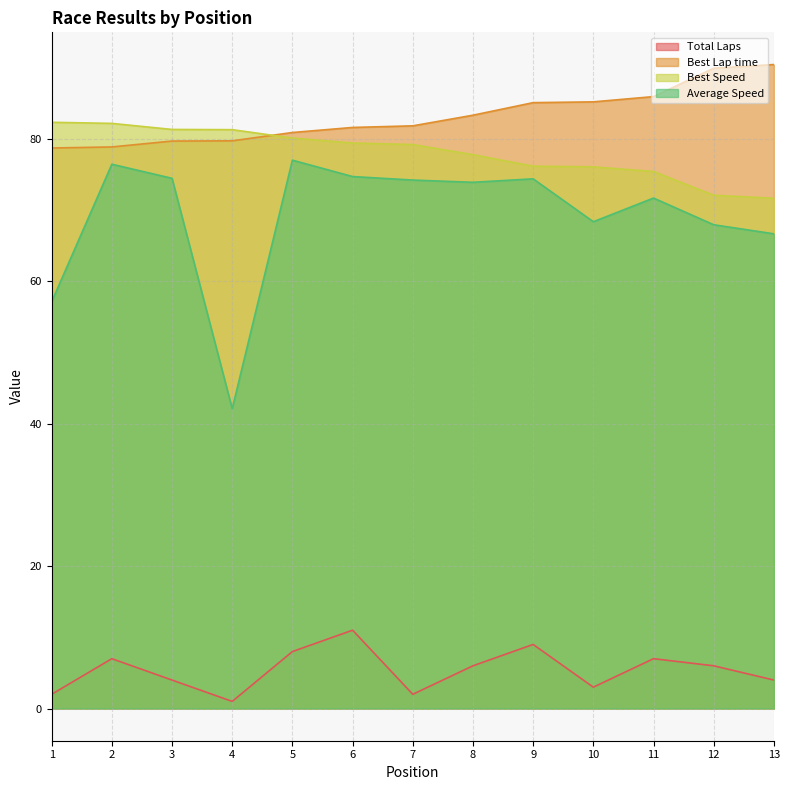

Which category has the lowest value across all series?

4